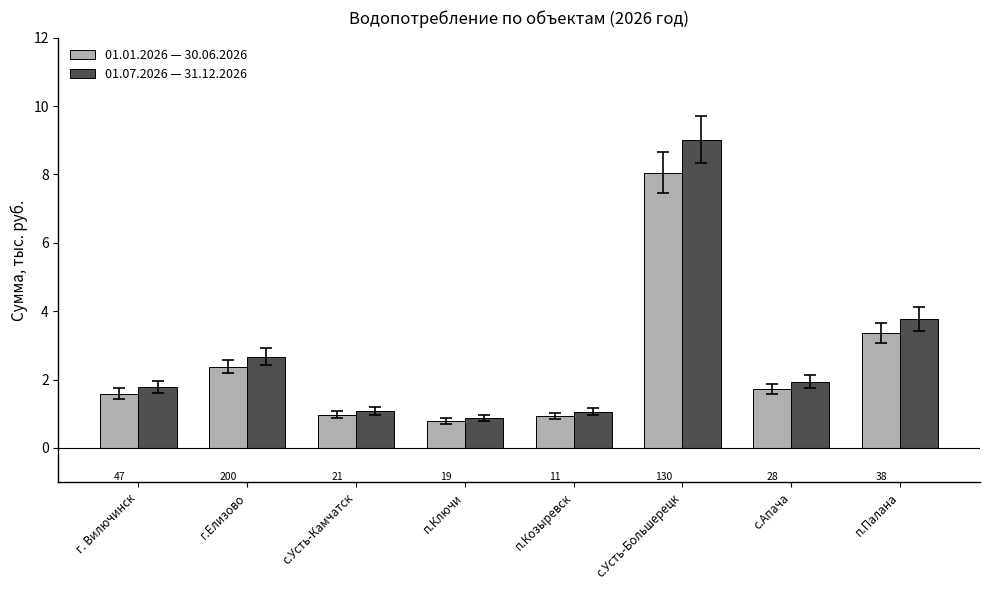

What are all the series names shown in the legend?

01.01.2026 — 30.06.2026, 01.07.2026 — 31.12.2026